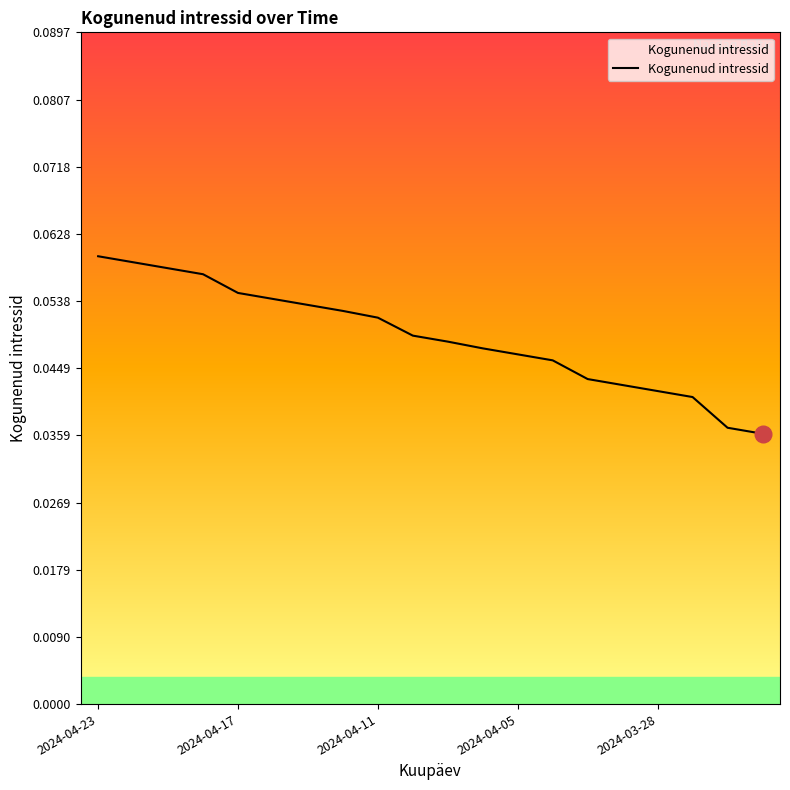

Which category has the highest value across all series?

2024-04-23